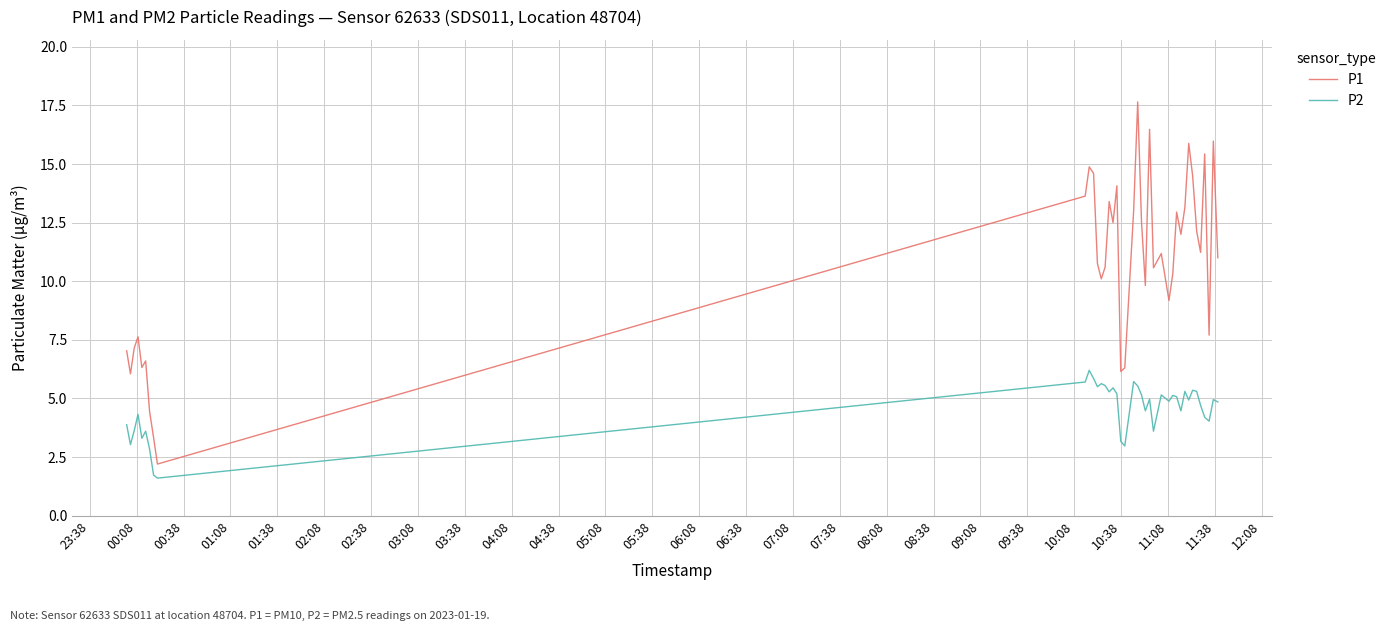

Rank the series by their maximum value, from highest to lowest.

P1, P2